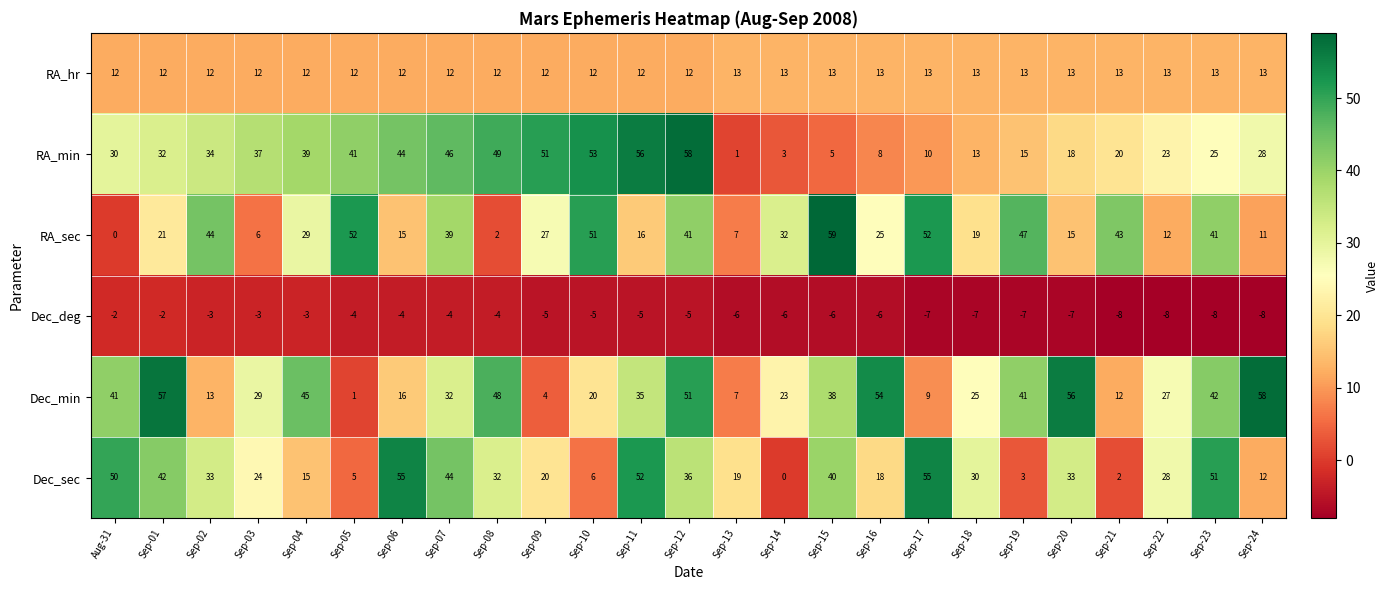

At which category is the sum across all series the highest?

Sep-12